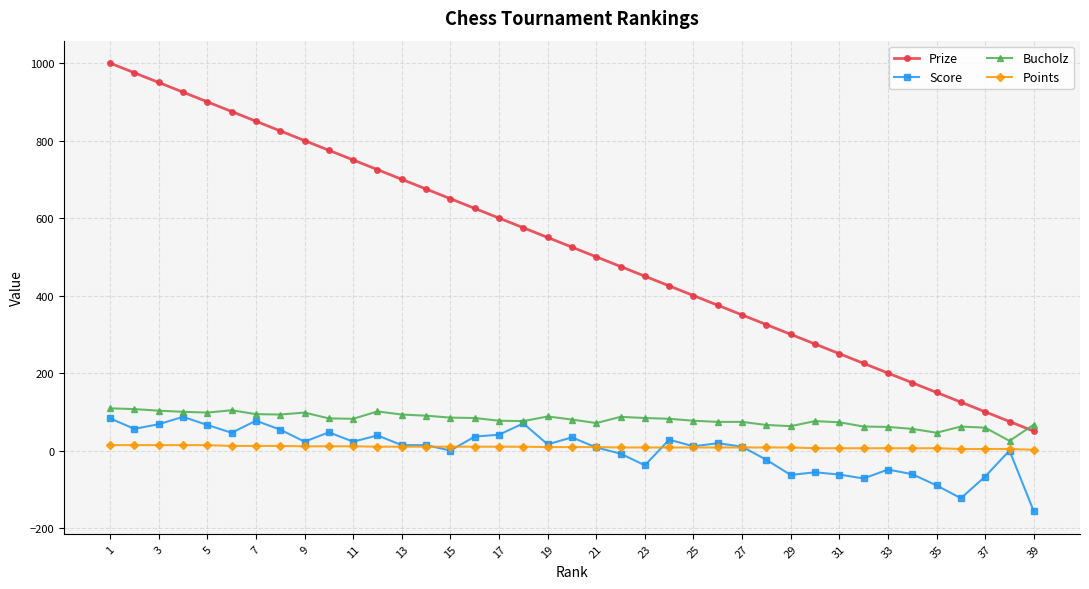

True or false: Score and Prize cross at least once.

False